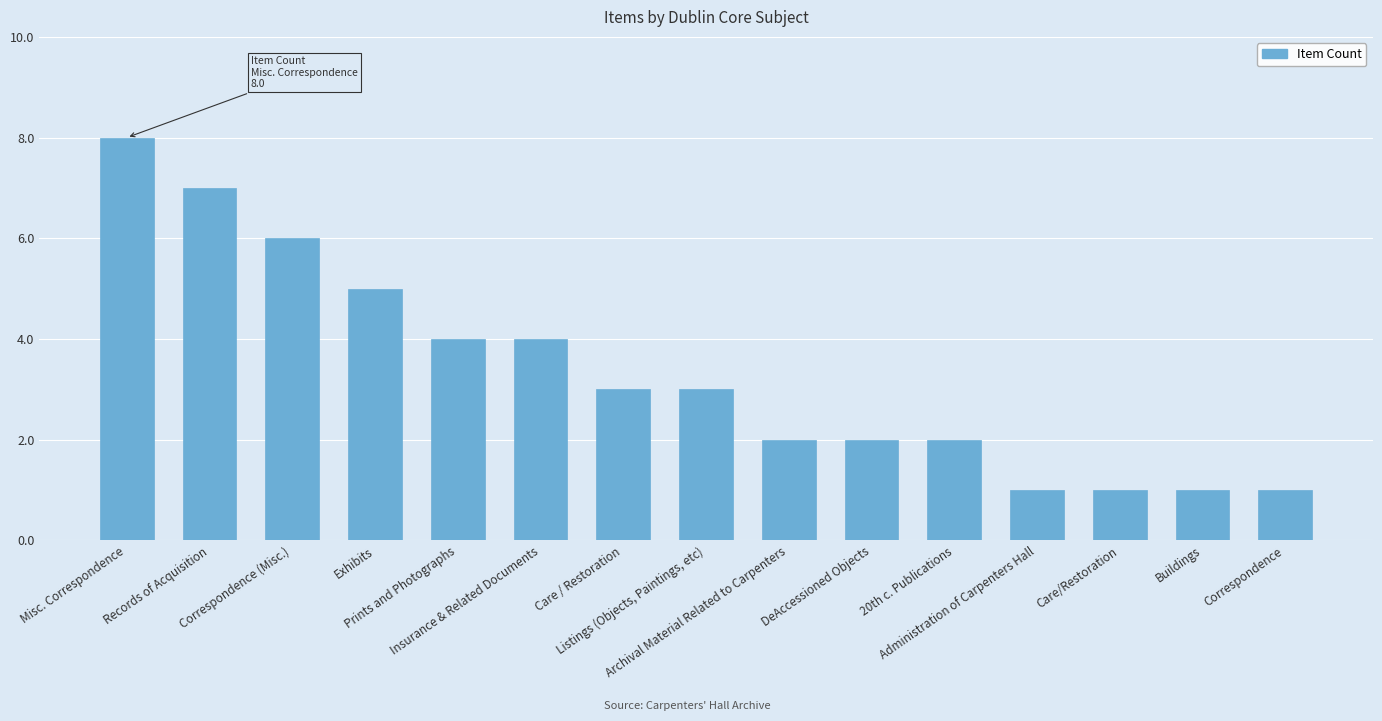

What is the greatest value displayed?

8